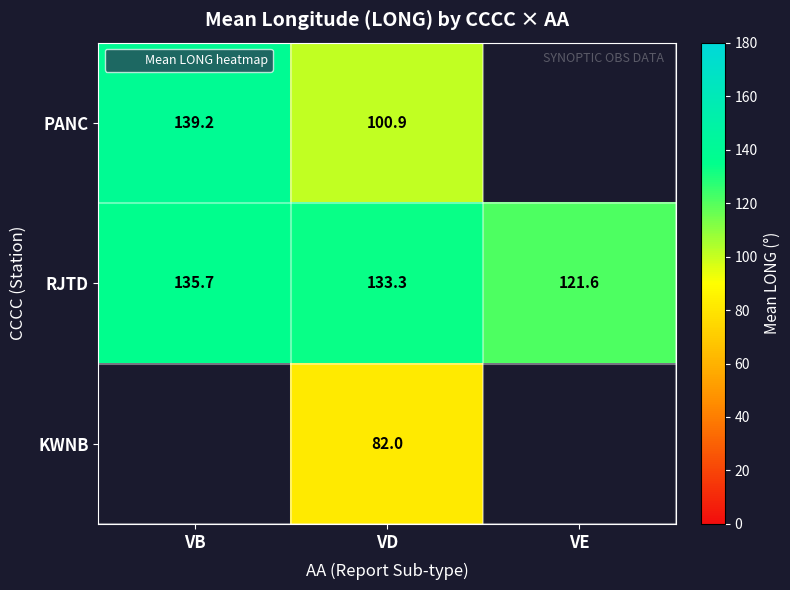

What is the difference between the maximum and minimum values in the RJTD series?

14.1